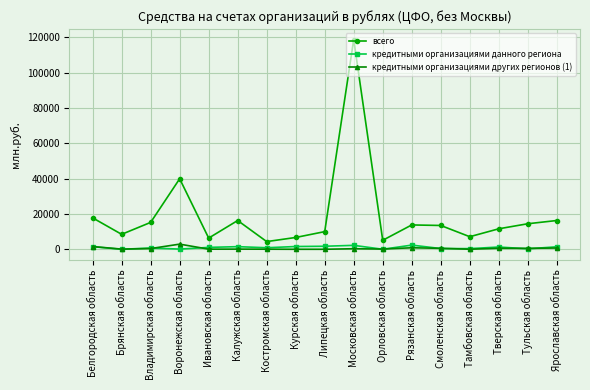

Where is the first local maximum for всего?

Воронежская область